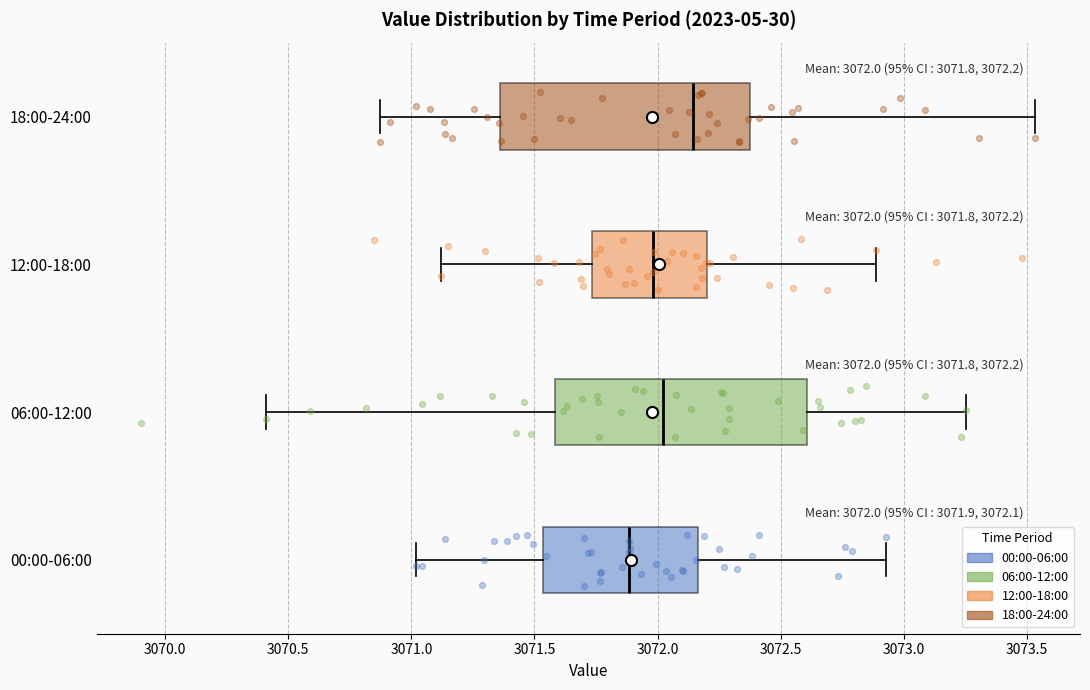

Which box has the furthest to the left median line?

00:00-06:00